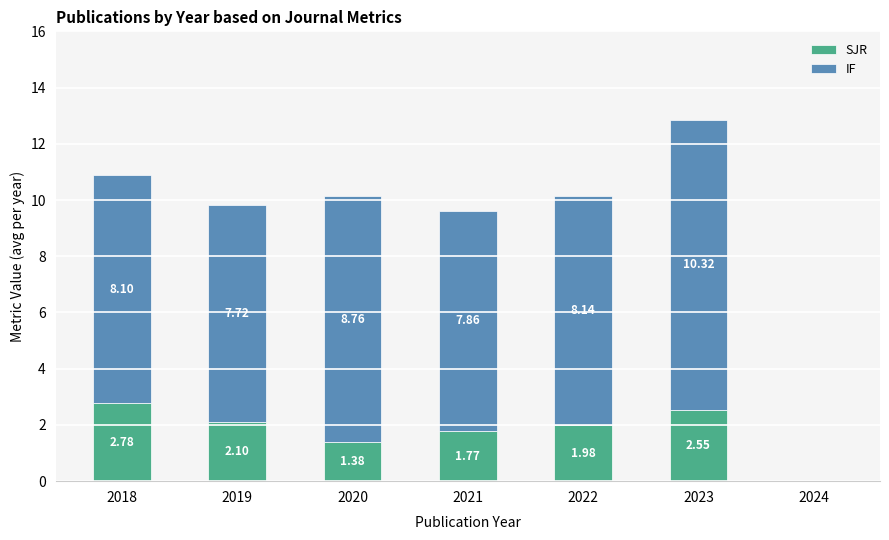

At which category is the sum across all series the highest?

2023